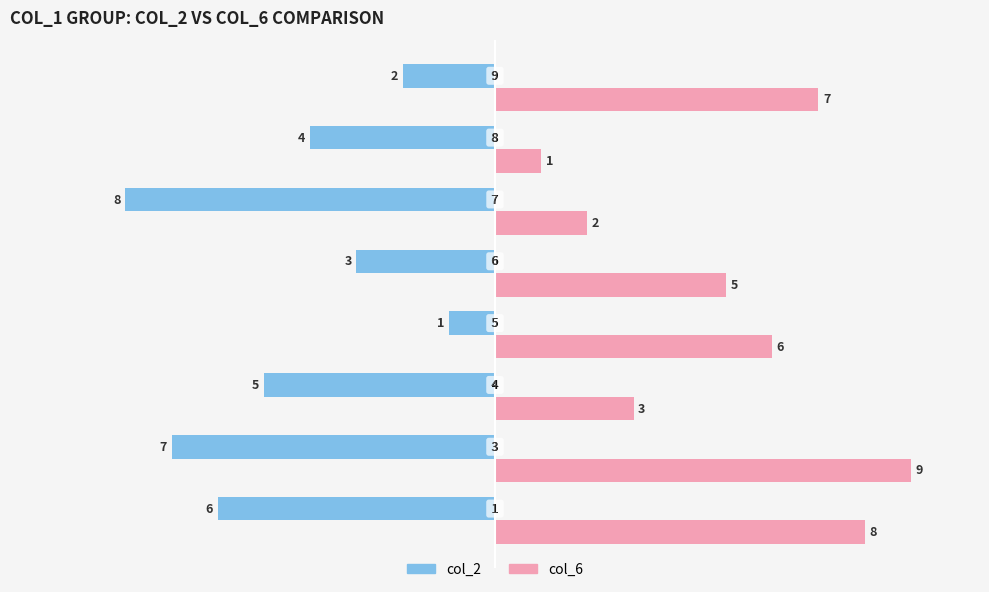

At how many categories does at least one series exceed -6?

8